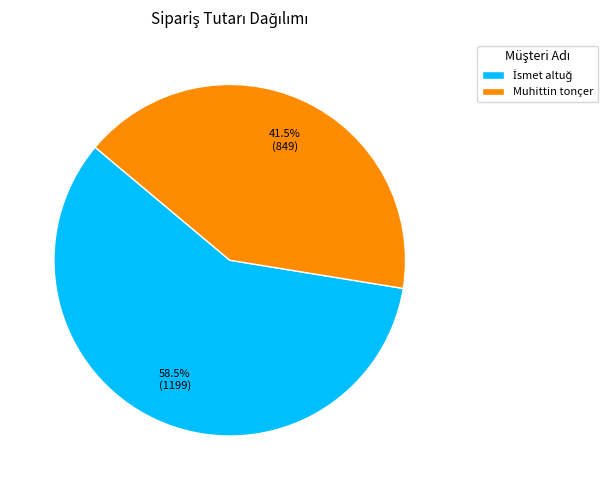

Which category has the smallest portion of the pie?

Muhittin tonçer